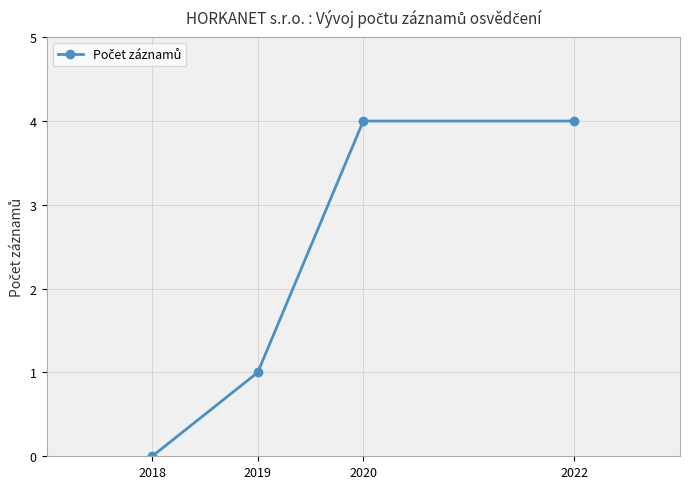

The chart shows a value of 4 at 2022. True or false?

True